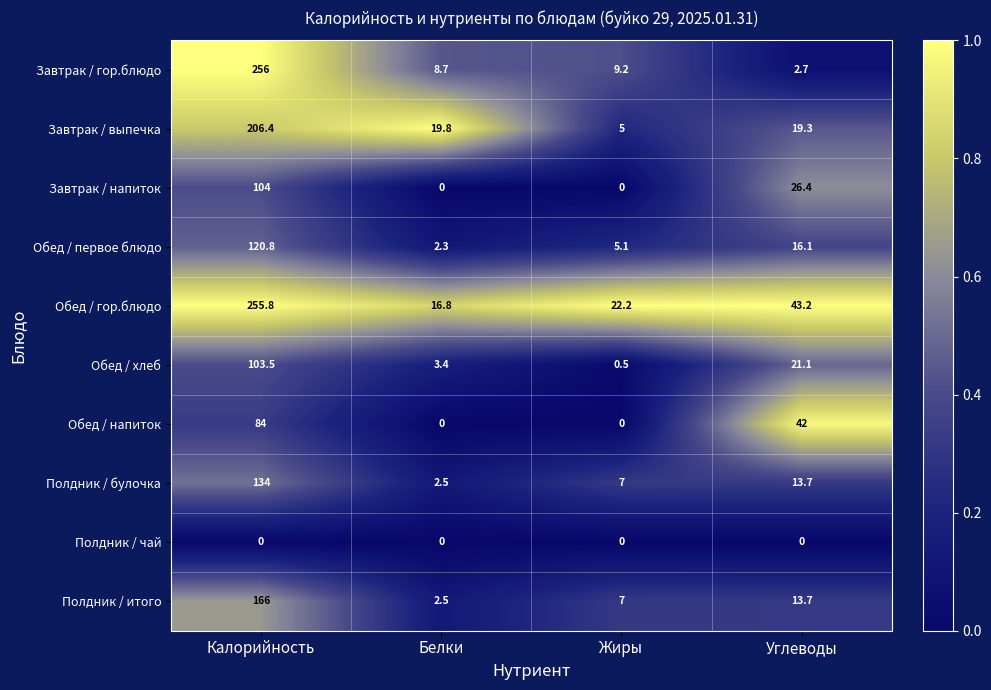

What is the difference between the maximum and minimum values in the Завтрак / гор.блюдо series?

253.3